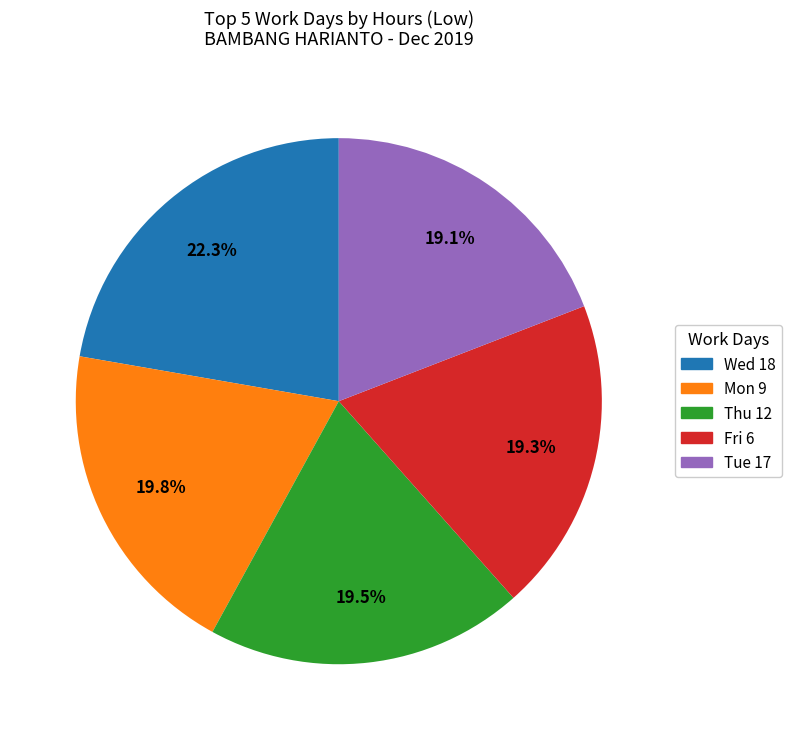

Is there any slice that represents more than half of the pie?

No